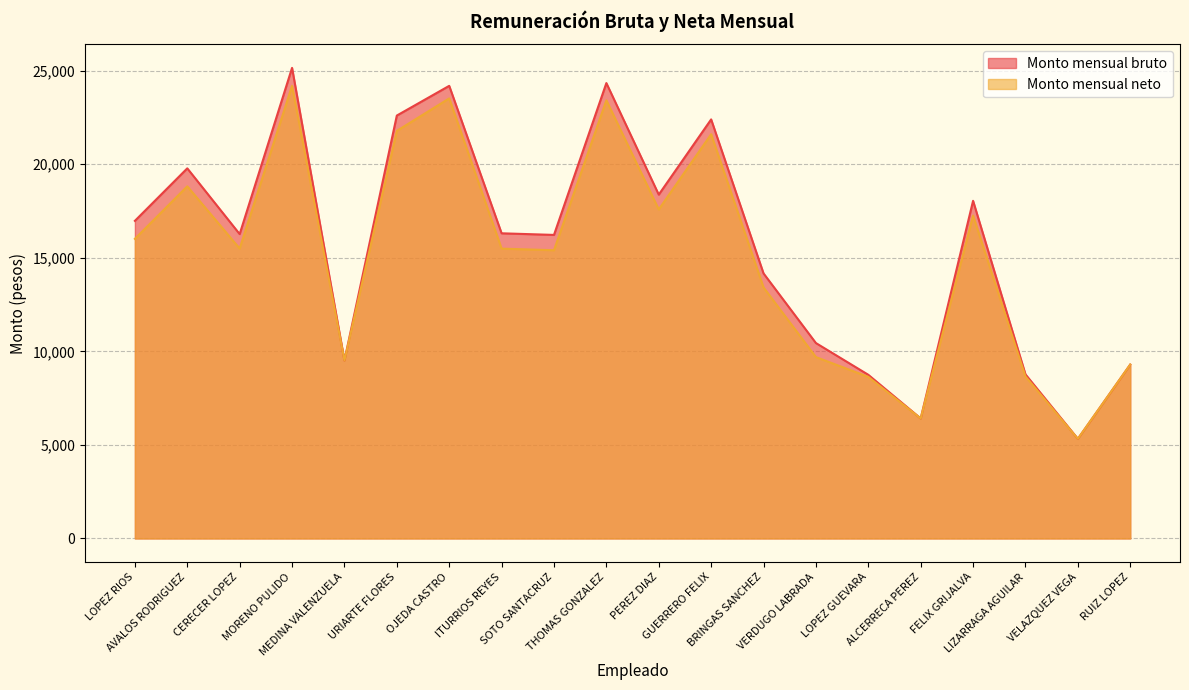

True or false: Monto mensual neto and Monto mensual bruto cross at least once.

False